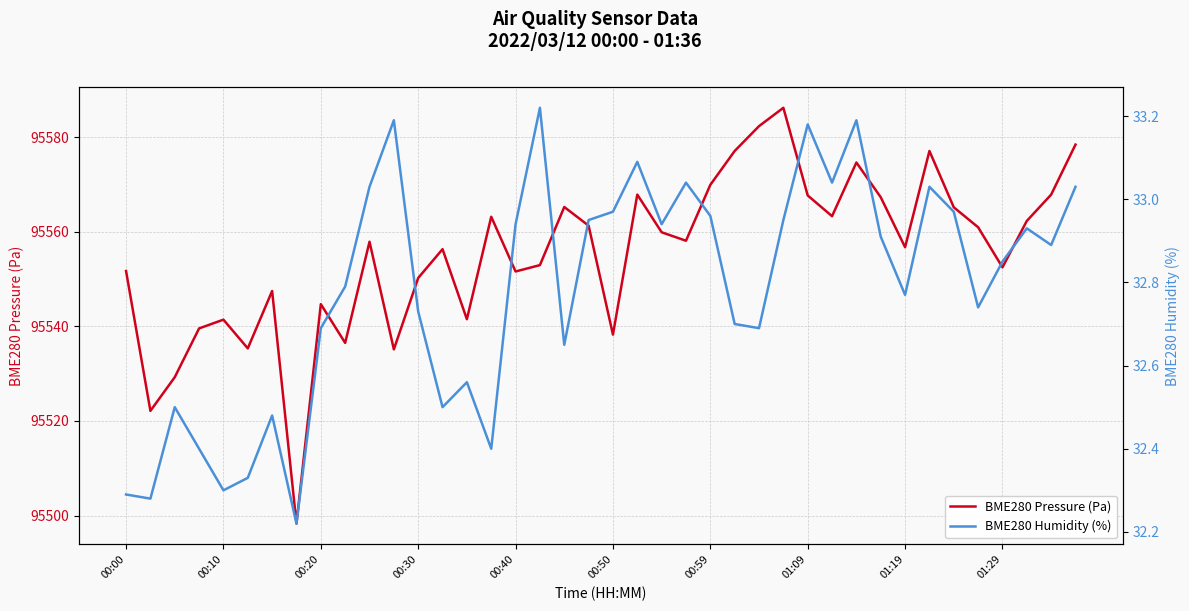

What is the average value of the BME280 Pressure (Pa) series?

95555.4